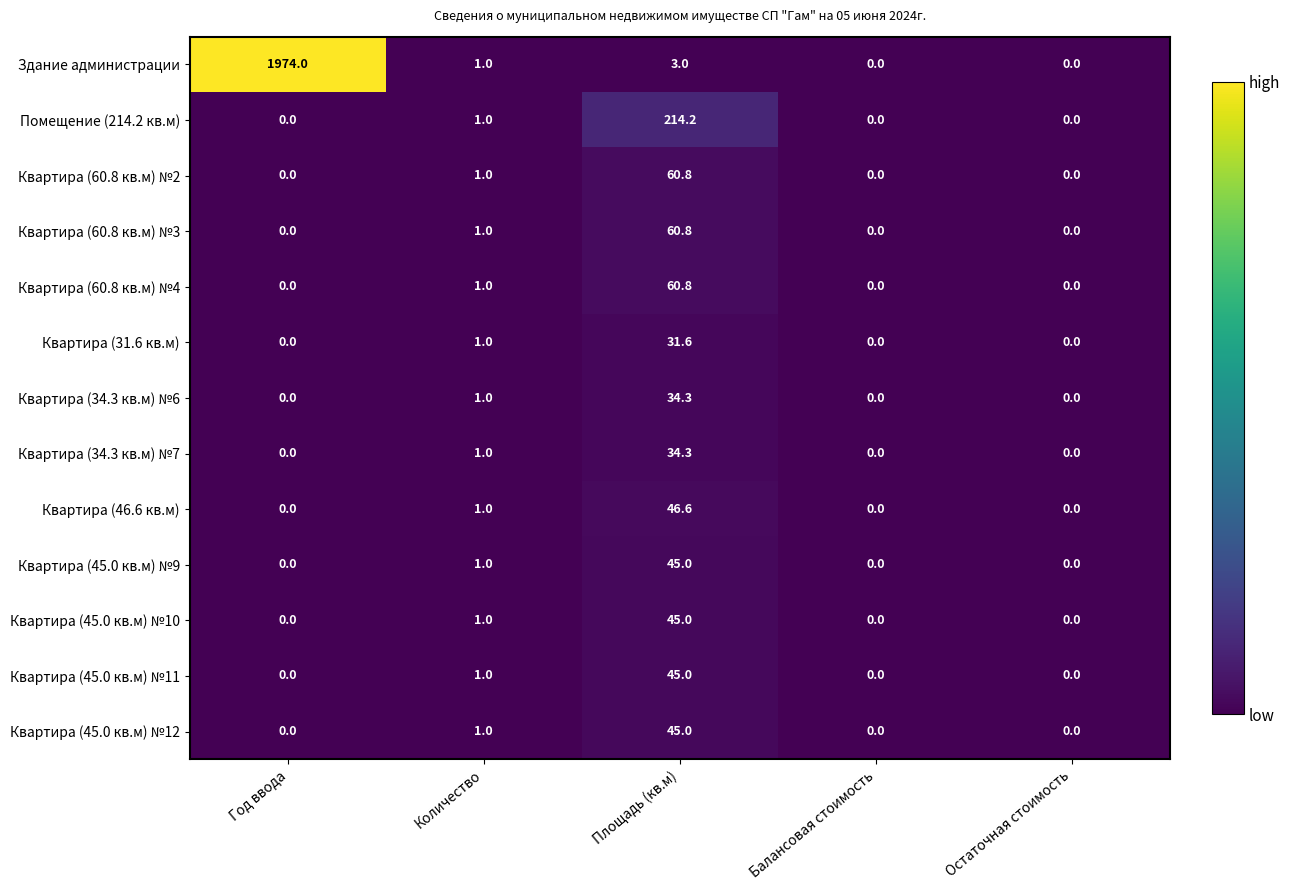

What is the sum of the Квартира (60.8 кв.м) №2 values at Площадь (кв.м) and Количество?

61.8